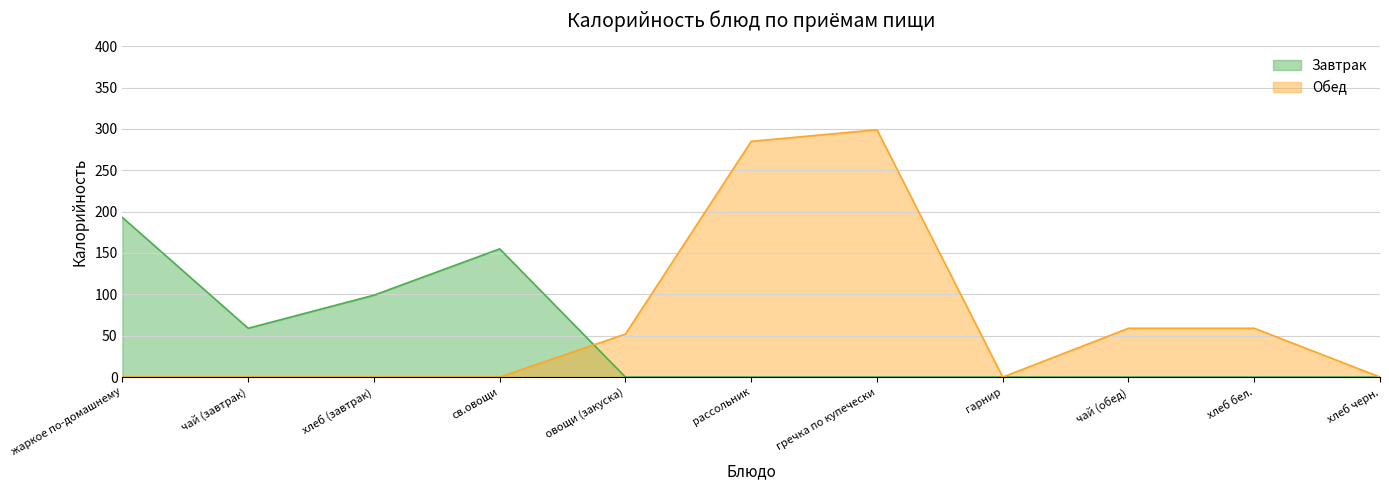

What is the sum of all Завтрак values?

506